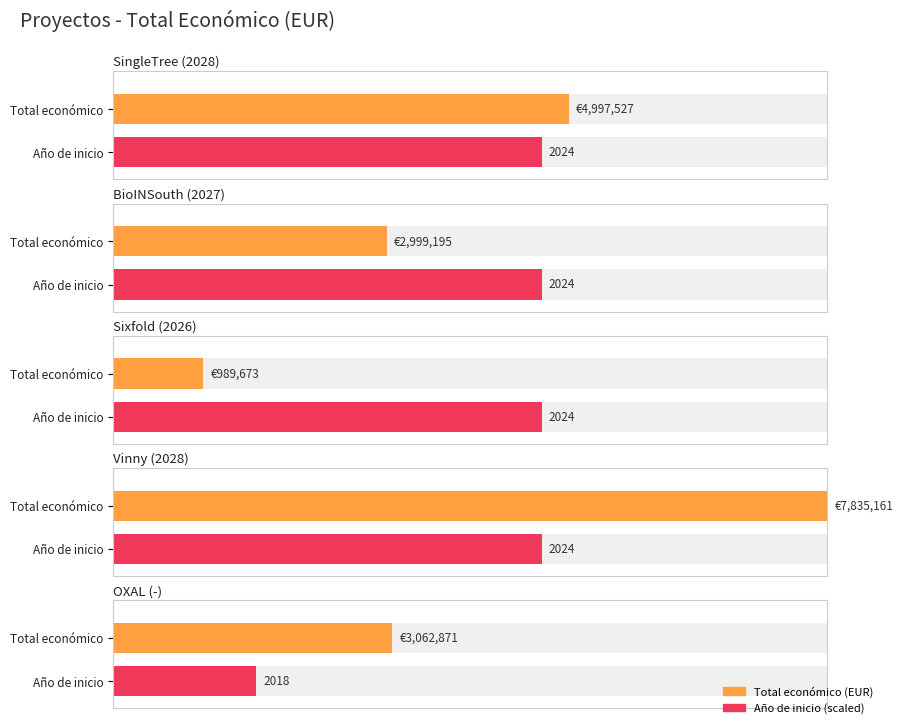

What is the difference between the second highest and minimum values?

4007854